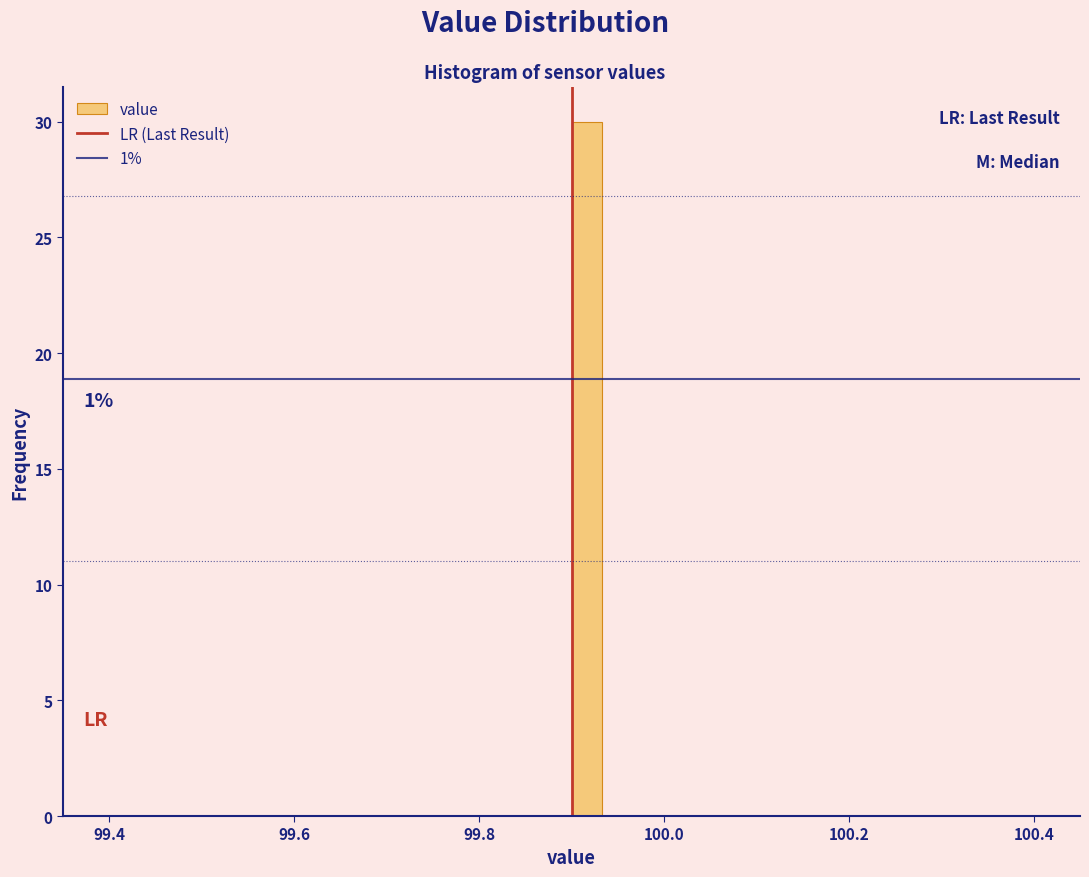

Read against the x-axis, roughly where is the centre of the tallest bar?

99.92